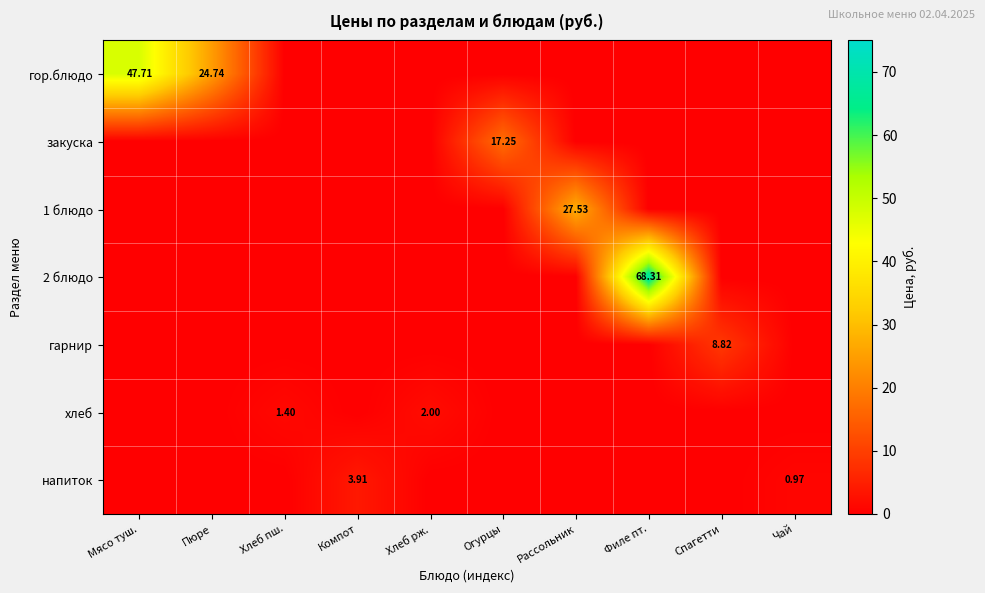

What is the difference between the highest and lowest values at Филе пт.?

68.3